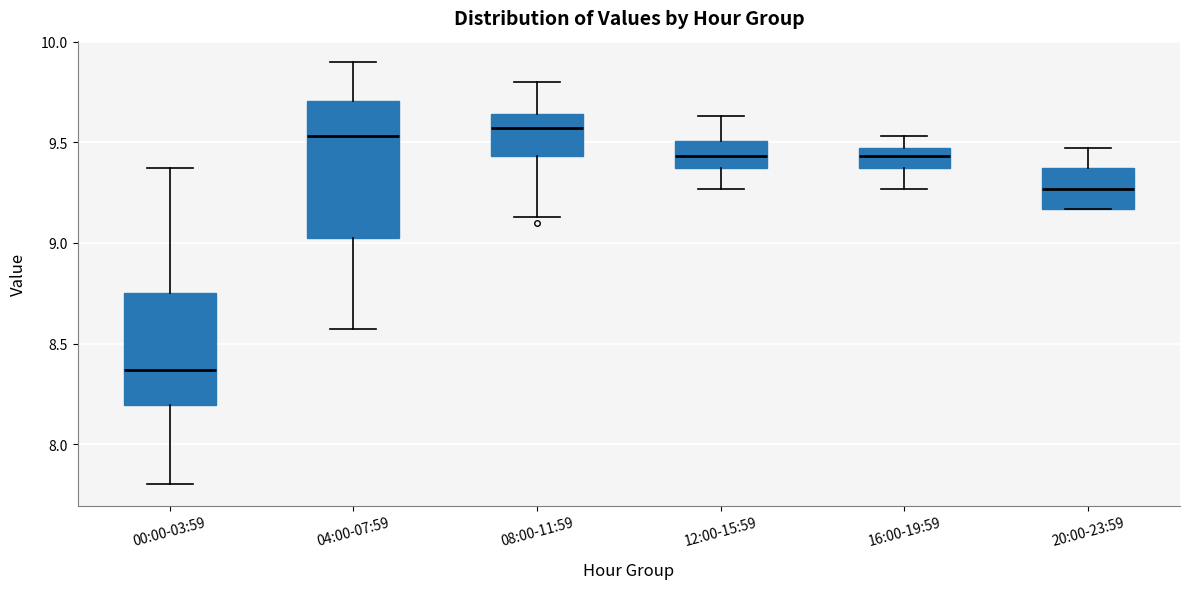

Where is the lower edge of the box for 20:00-23:59 on the y-axis? The values are not printed on the chart, so give them approximately, as read against the axis.

9.15